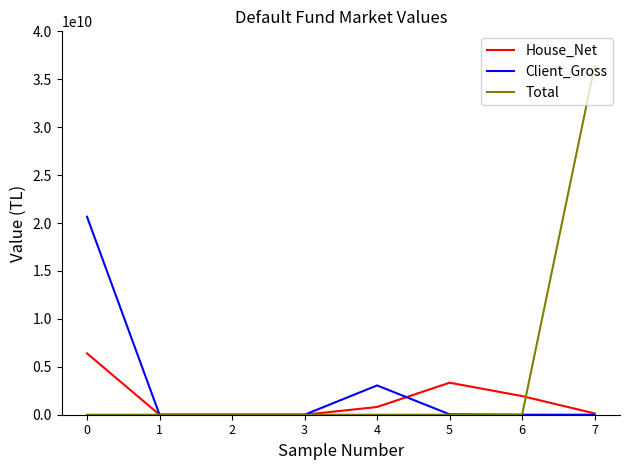

Rank the series by their average value, from lowest to highest.

House_Net, Client_Gross, Total